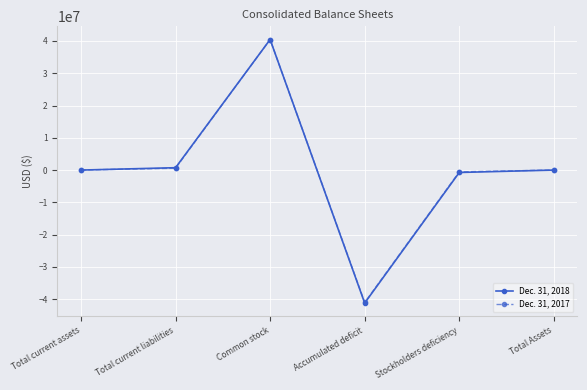

What is the approximate value of Dec. 31, 2018 at Total Assets?

6764